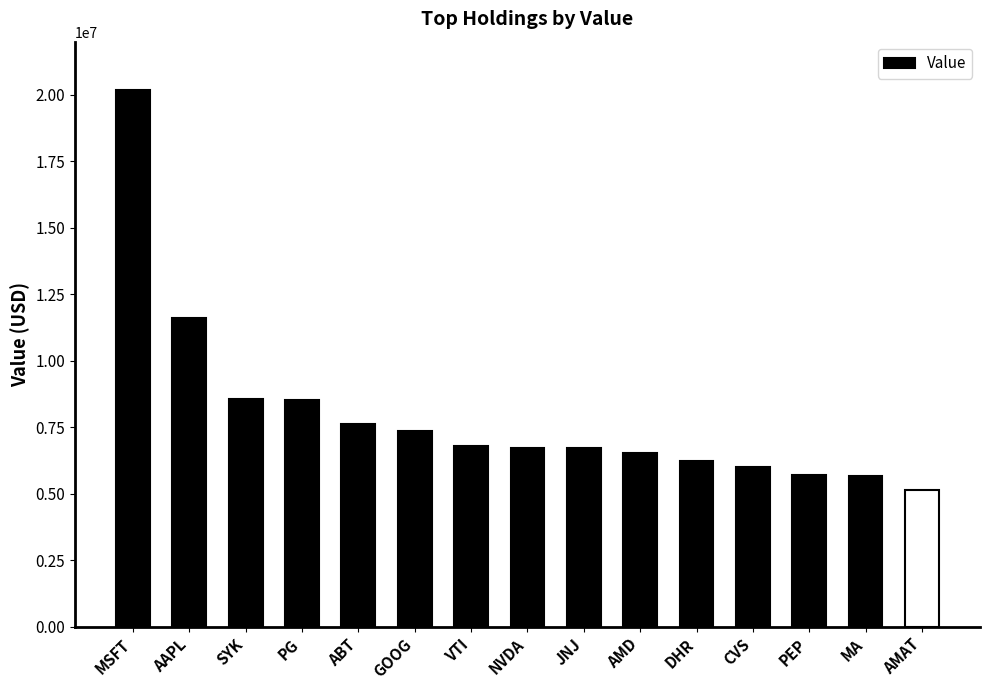

What is the label of the 9th bar from the right?

VTI